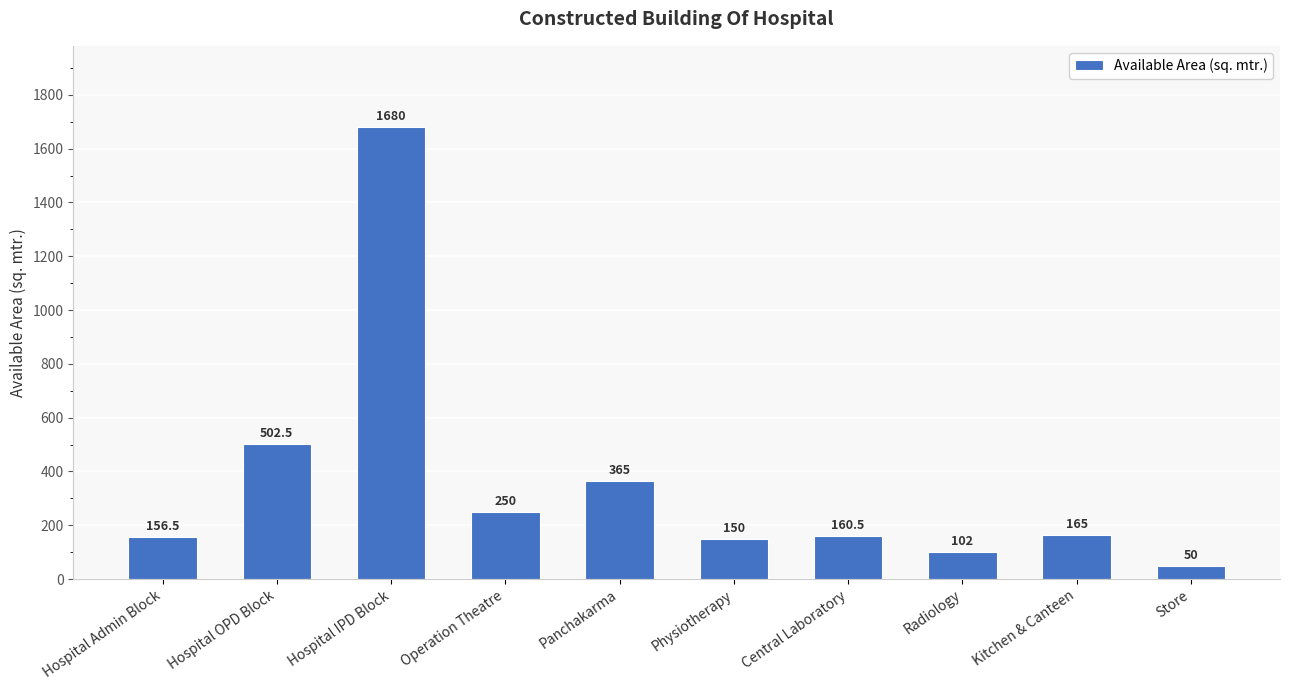

What position from the right is Operation Theatre?

7